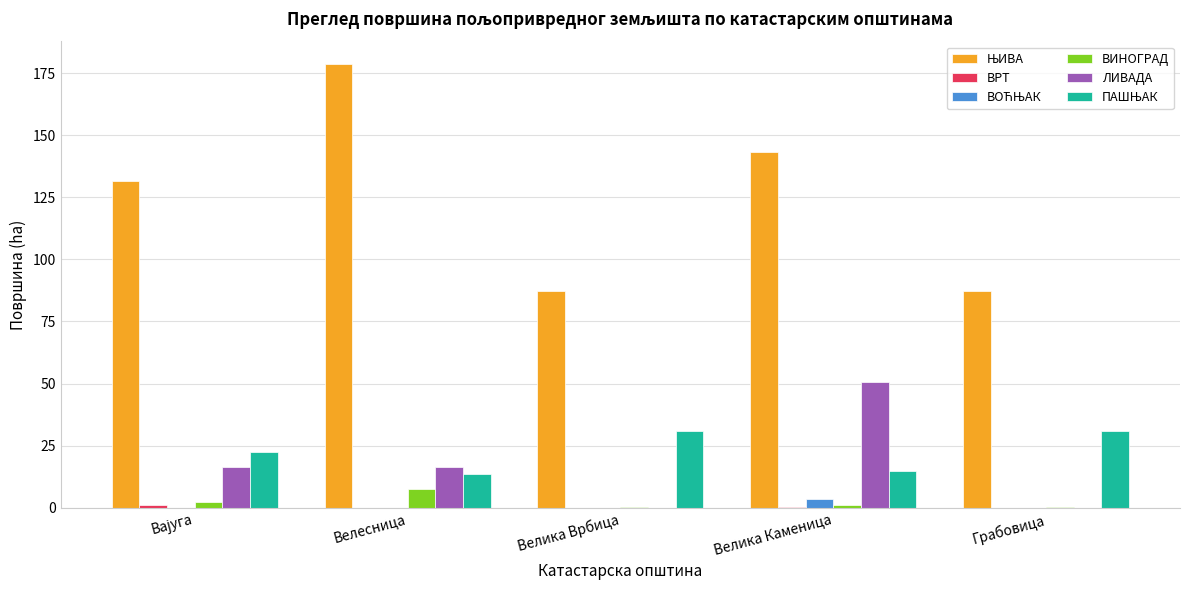

What is the maximum value shown in the chart?

178.8